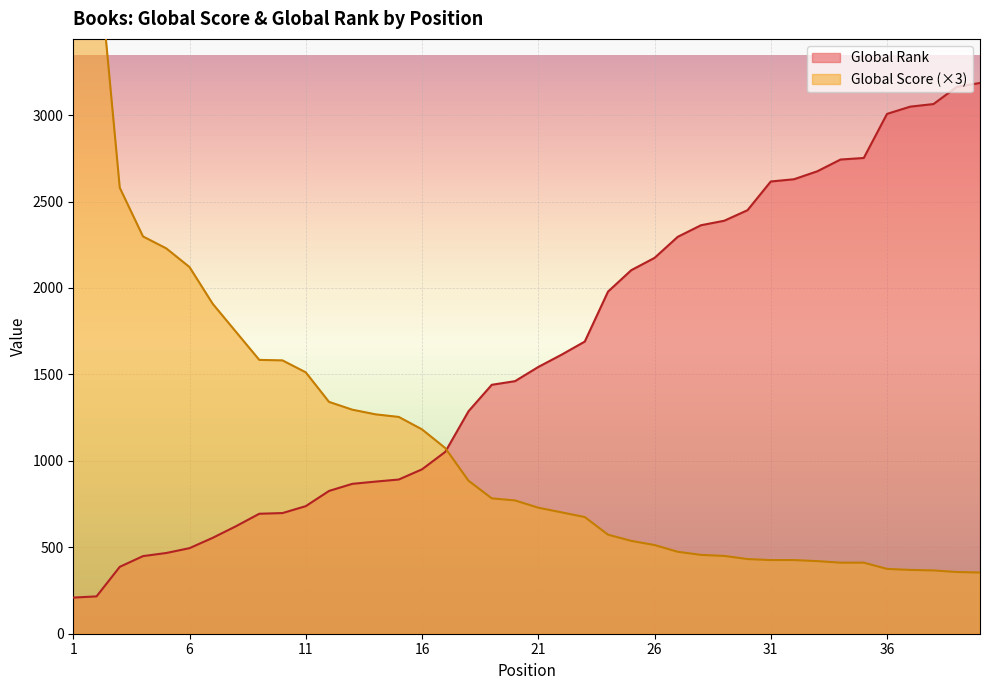

True or false: Global Rank has a value of 2103 at 25.

True